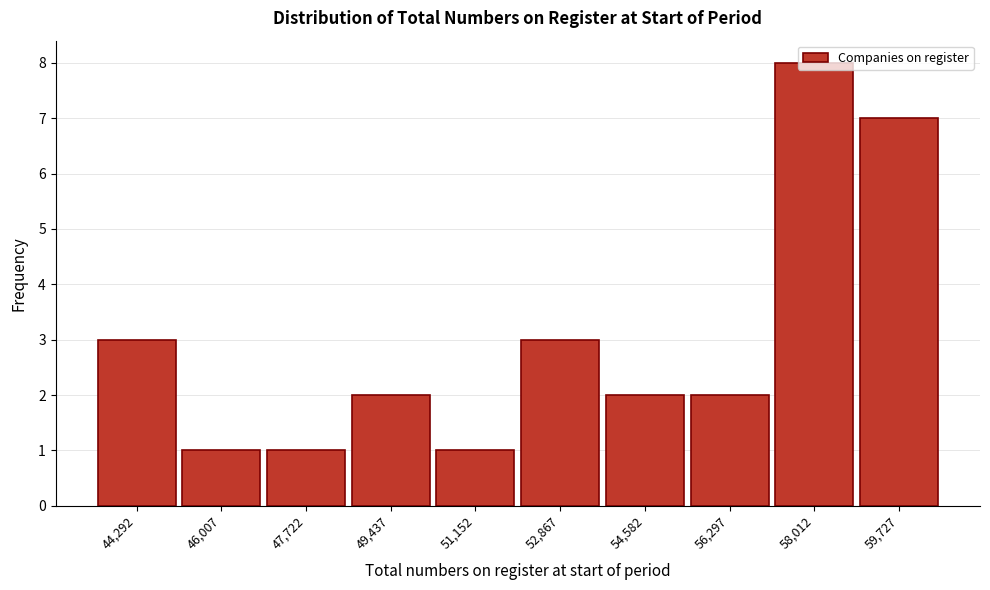

What is the difference between the maximum and minimum values?

7